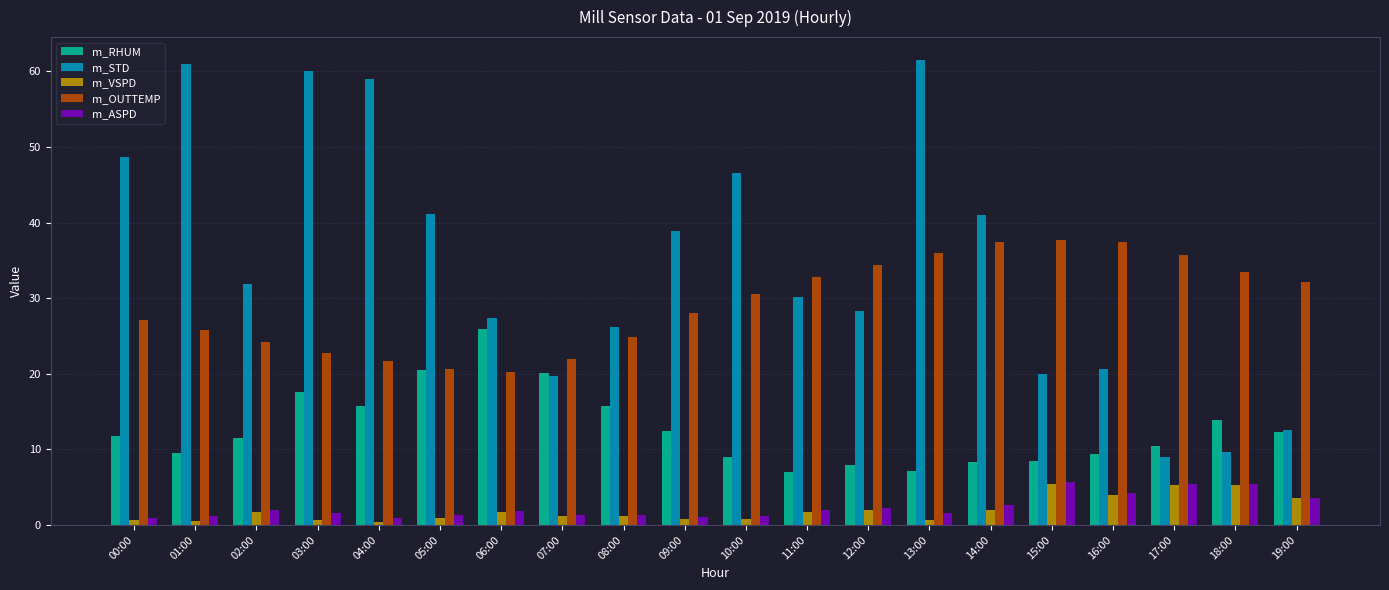

What is the lowest value of the m_OUTTEMP series?

20.2